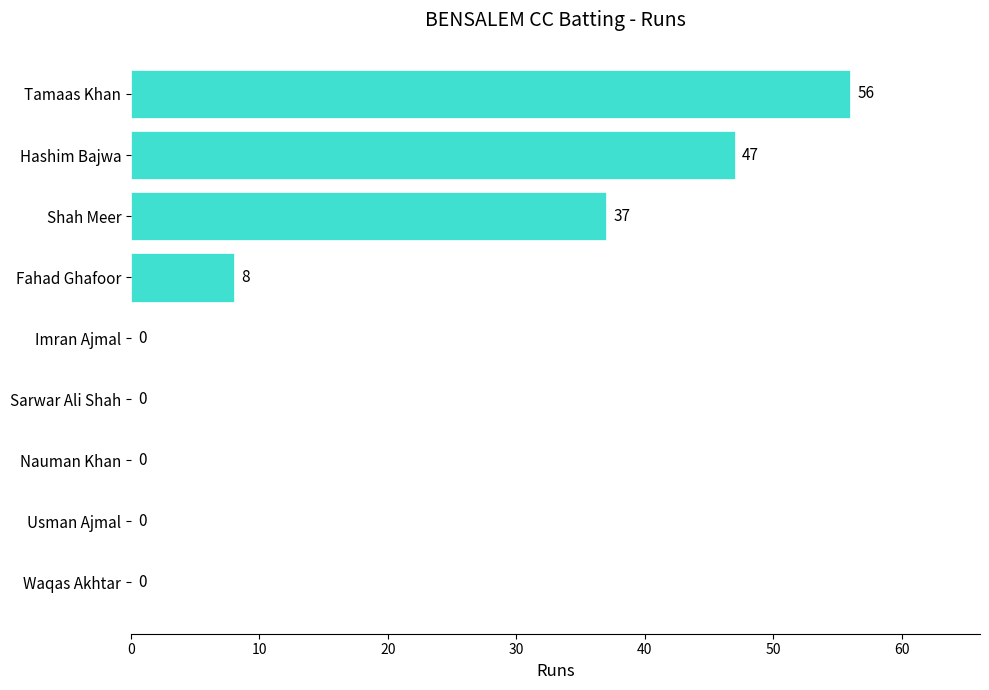

What is the sum of all values?

148